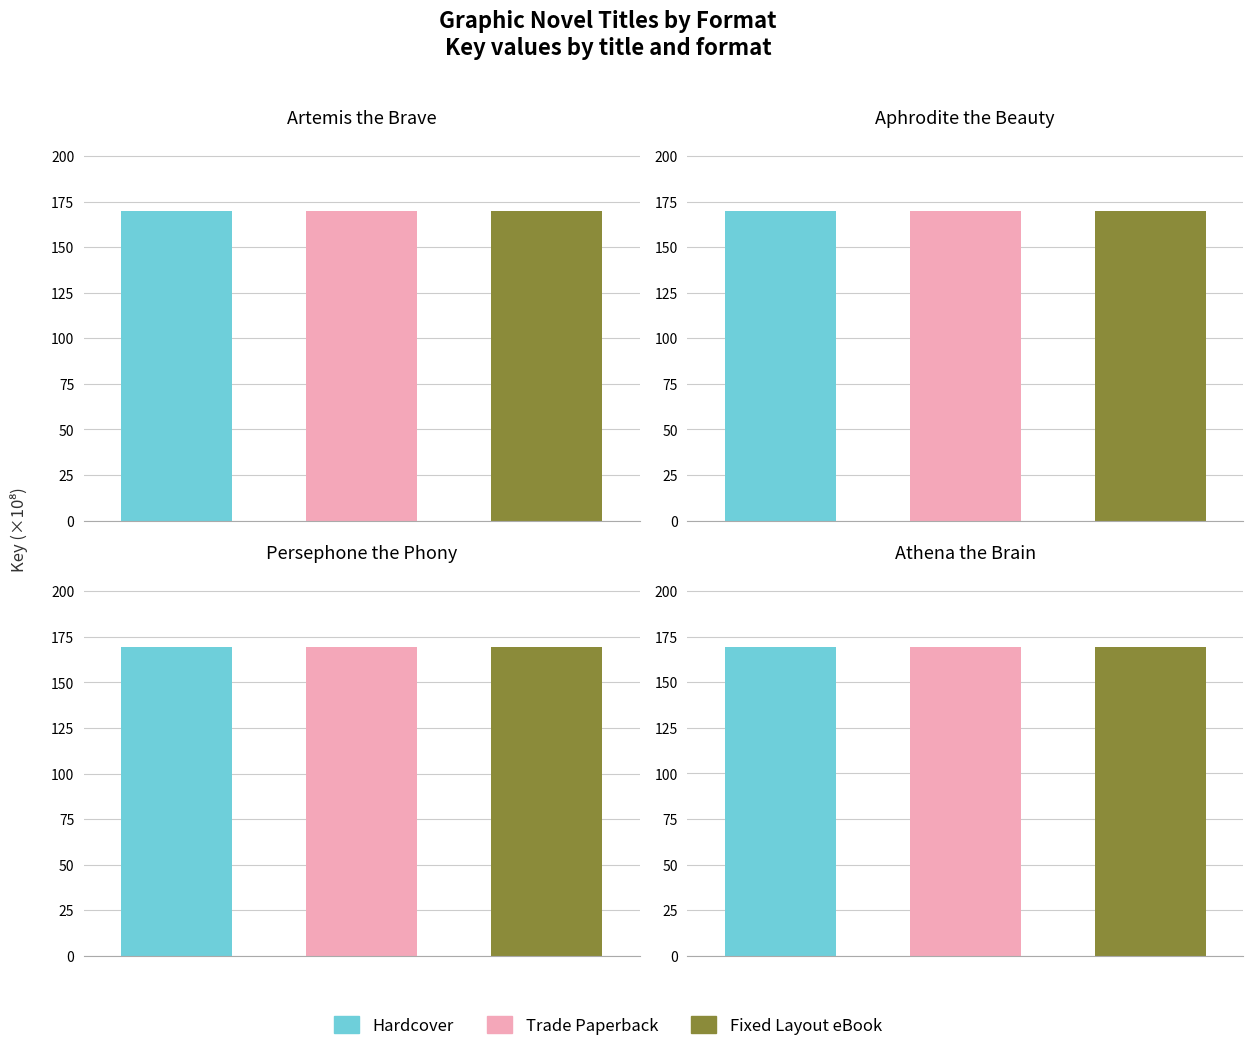

Is it true that Fixed Layout eBook equals 244950249 at Aphrodite the Beauty?

False